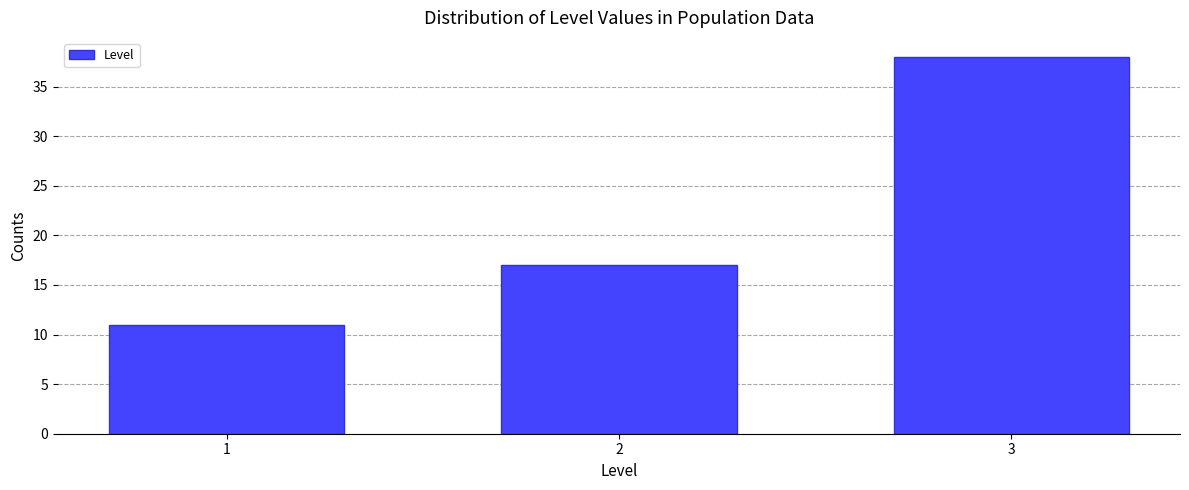

Reading left to right, transcribe all the data shown in this chart.

11	17	38